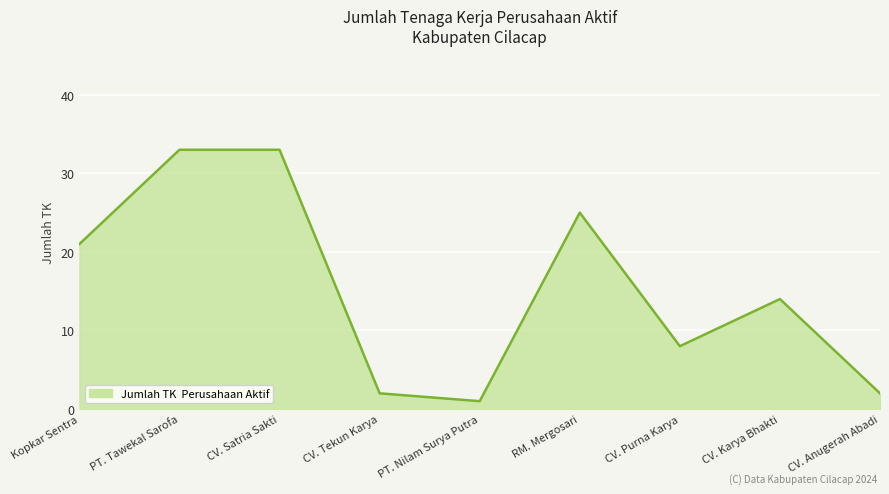

How many categories are shown in the chart?

9